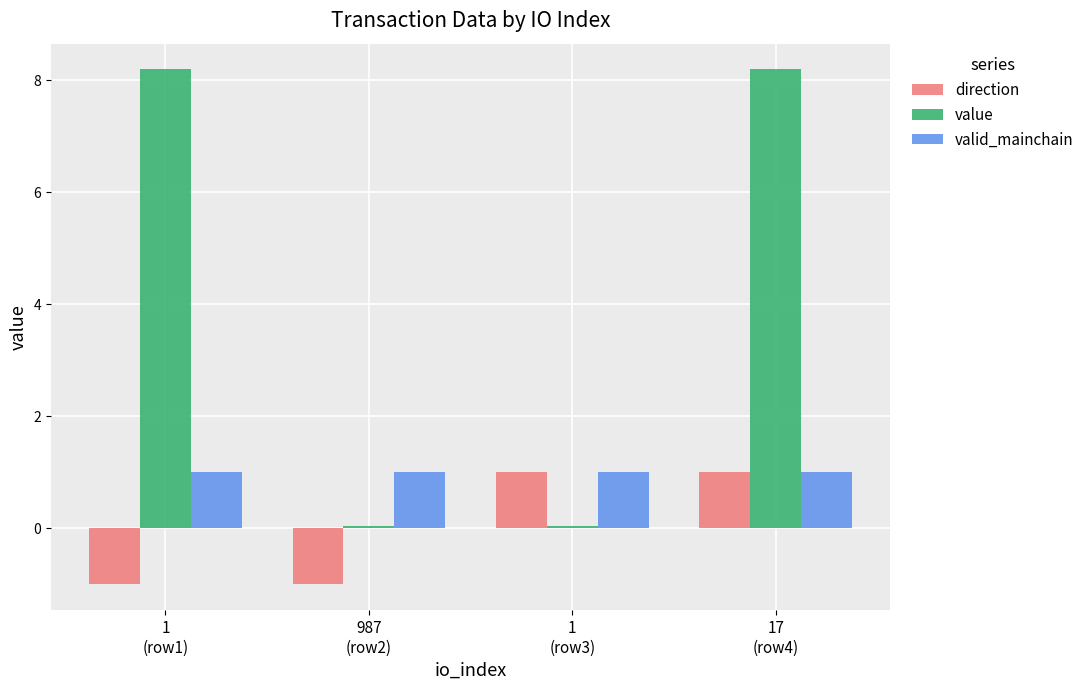

How many bars are there in total?

12